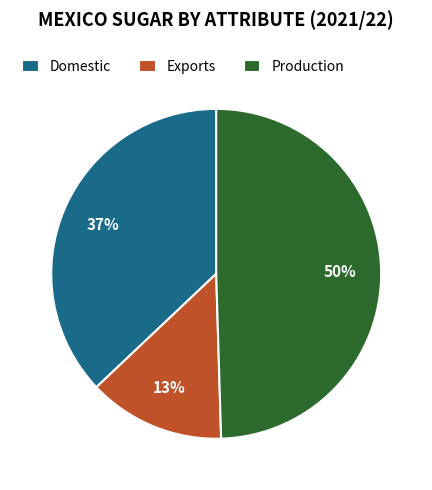

True or false: Production accounts for 61% of the total.

False